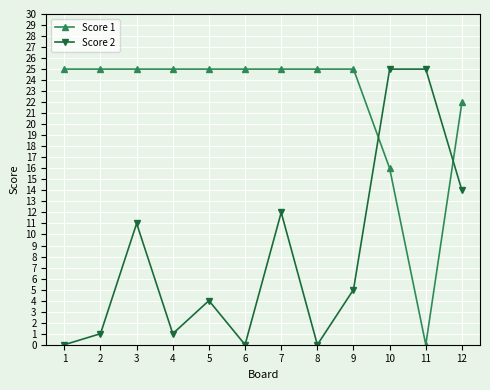

Rank the series by their average value, from lowest to highest.

Score 2, Score 1